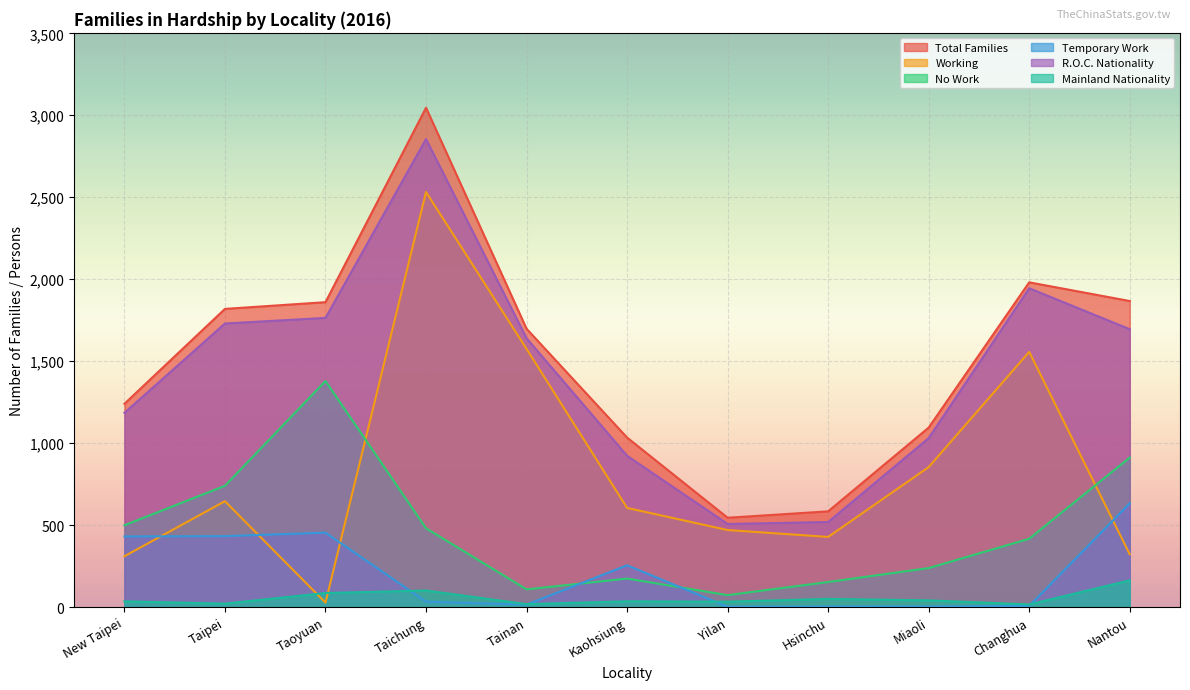

What is the sum of the Temporary Work values at Changhua and New Taipei?

438